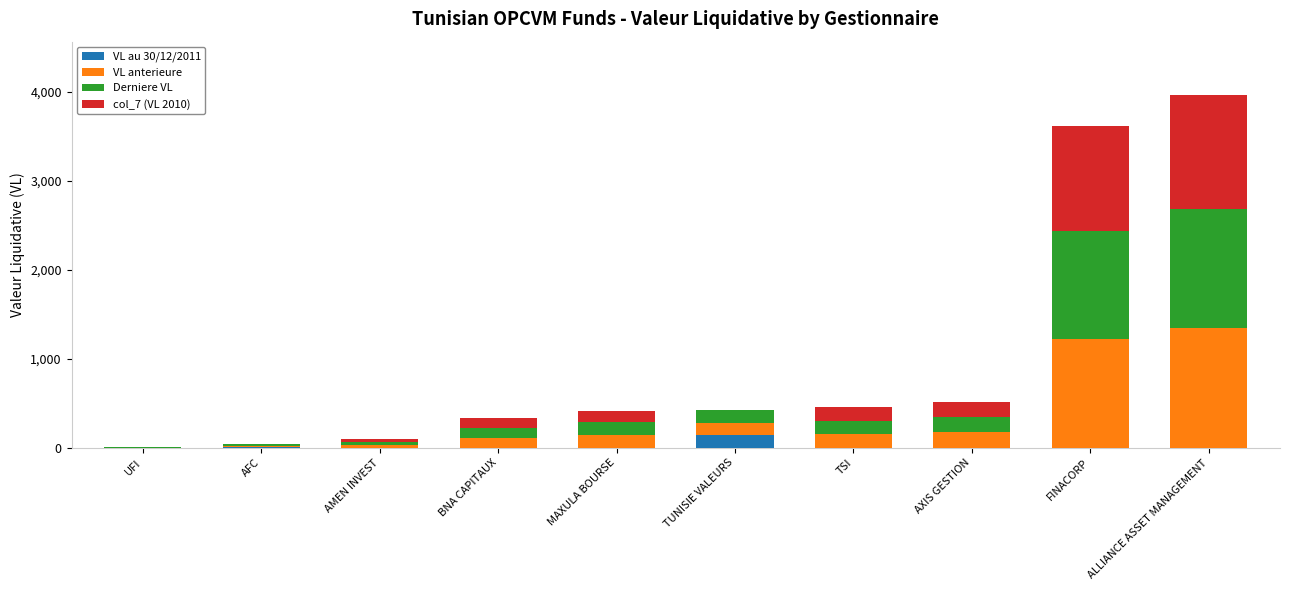

Which category has the highest value in the VL au 30/12/2011 series?

TUNISIE VALEURS